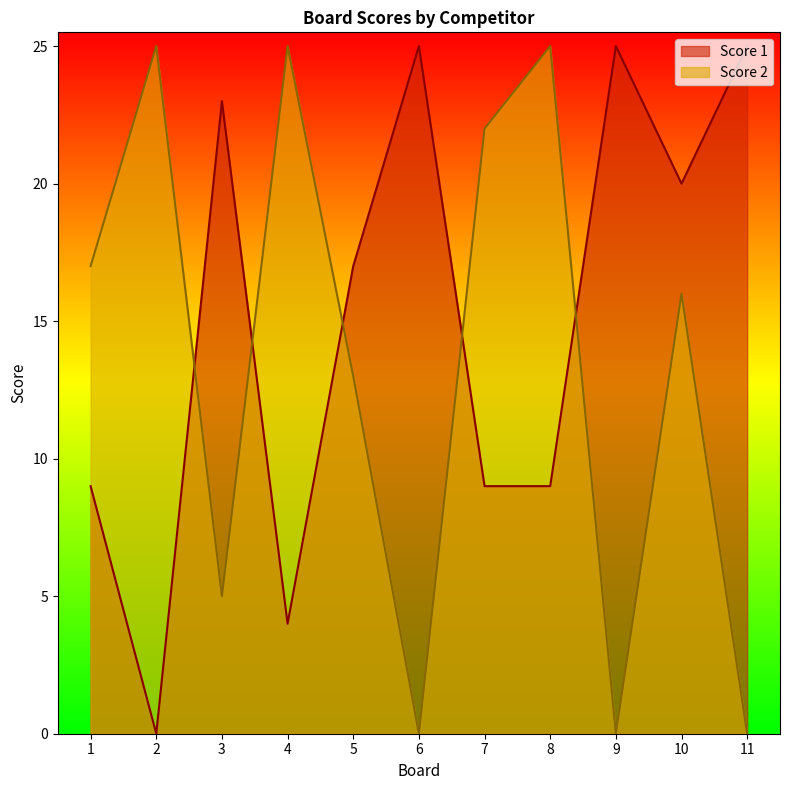

True or false: Score 2 has more than 0 interior local peaks.

True